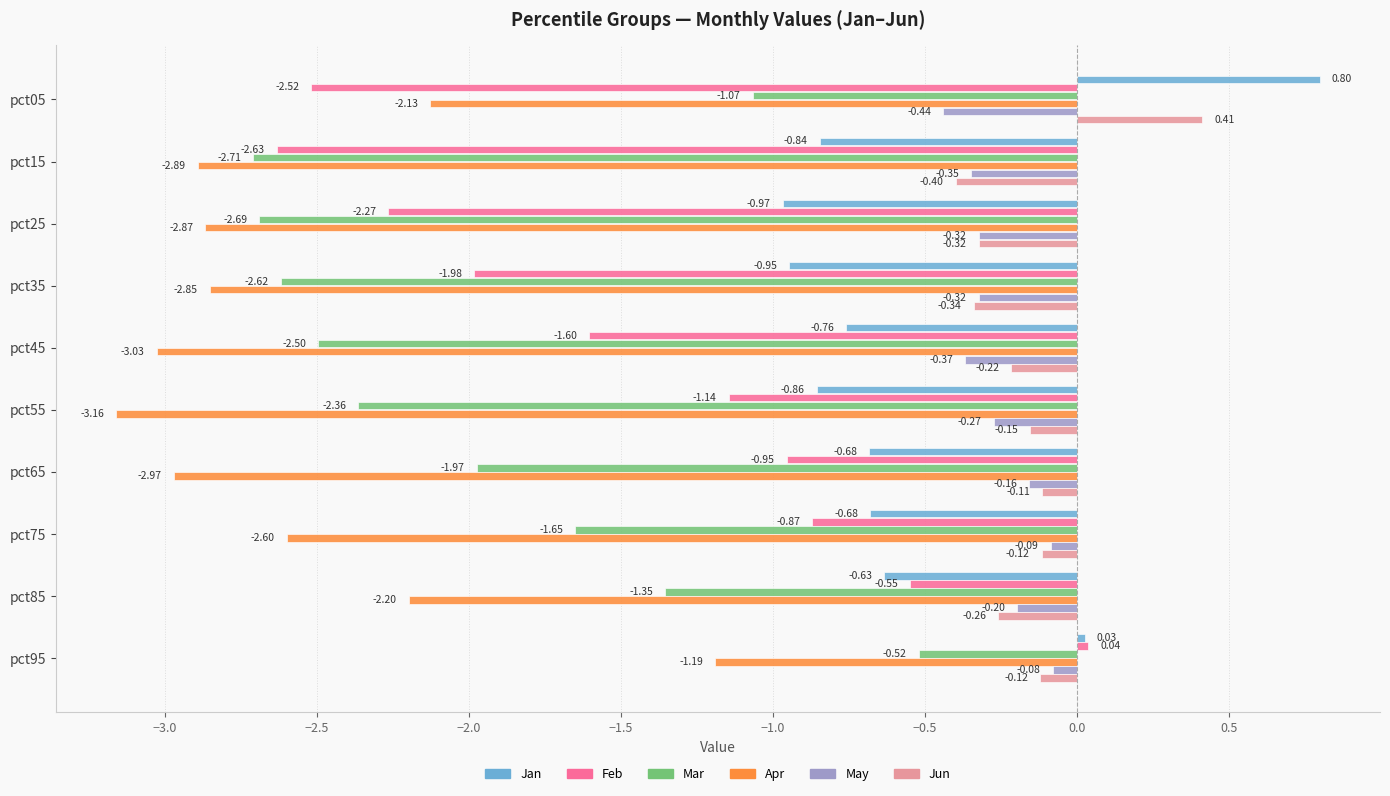

Rank the series by their maximum value, from lowest to highest.

Apr, Mar, May, Feb, Jun, Jan